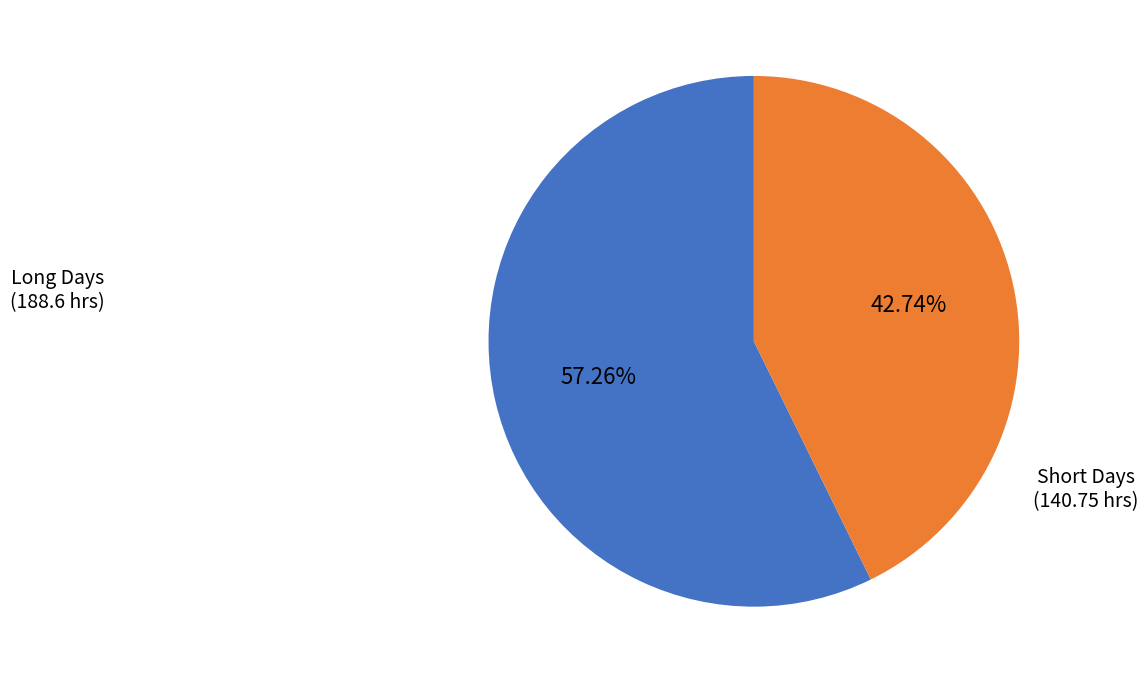

Is there any slice that represents more than half of the pie?

Yes